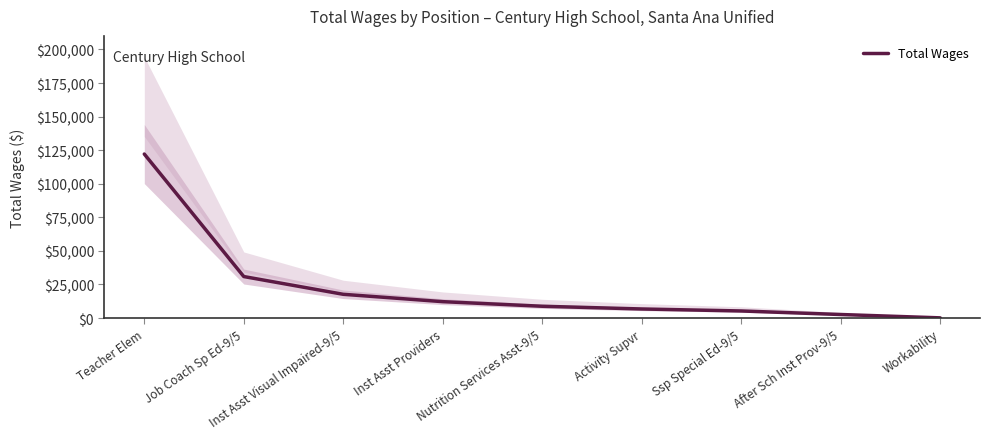

True or false: the data shows 30892 at Job Coach Sp Ed-9/5.

True